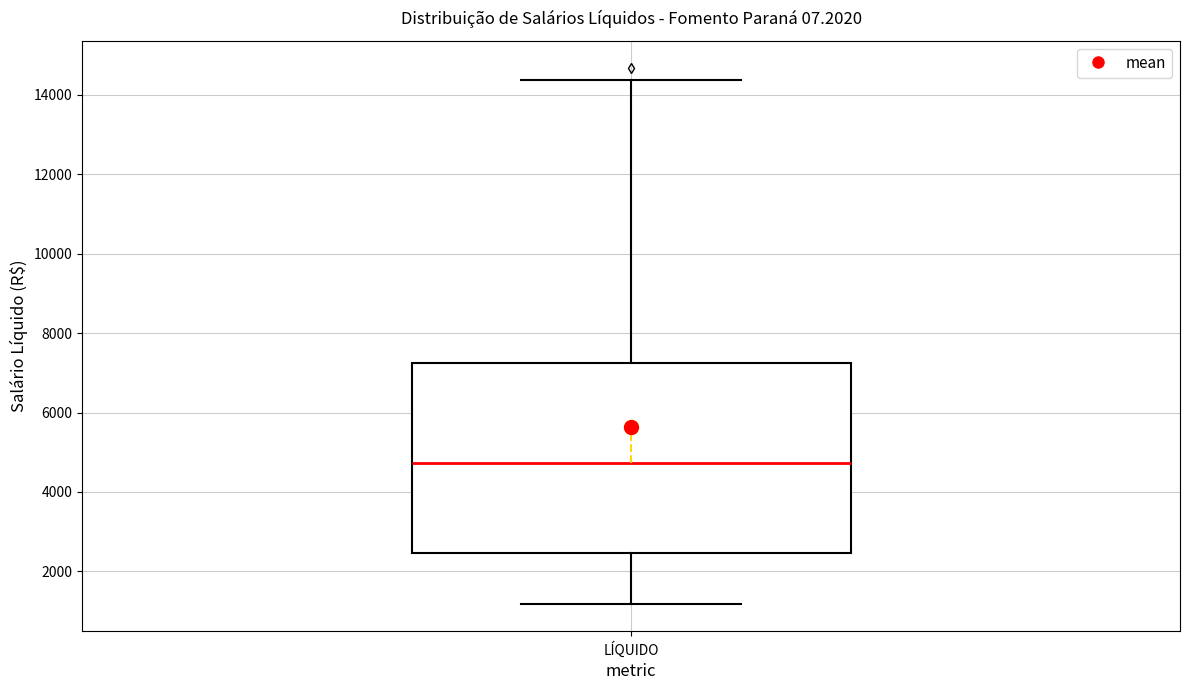

Where is the upper edge of the box for LÍQUIDO on the y-axis? The values are not printed on the chart, so give them approximately, as read against the axis.

7200